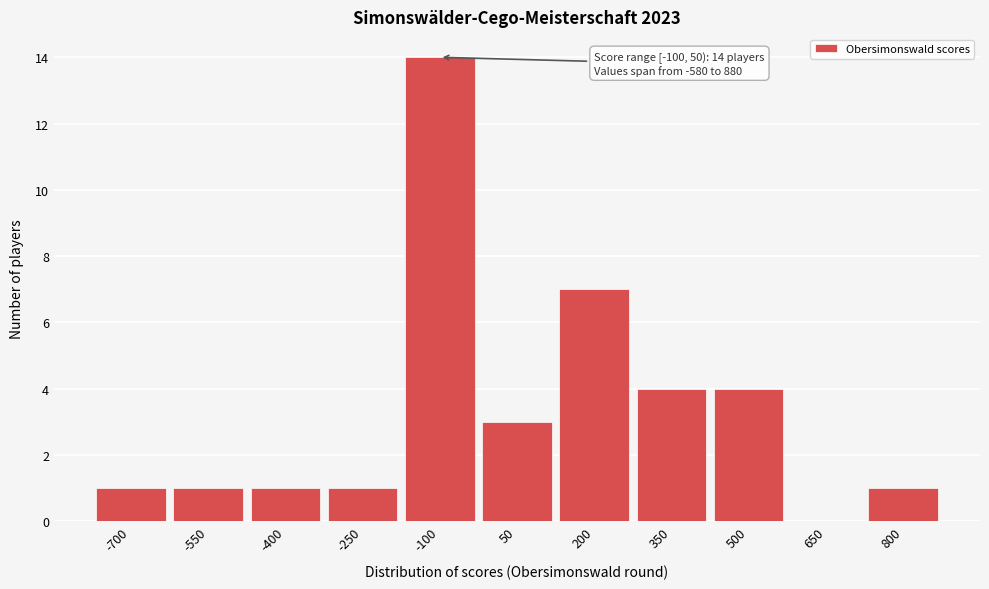

Reading left to right, what are all the values shown in this chart?

-700=1	-550=1	-400=1	-250=1	-100=14	50=3	200=7	350=4	500=4	650=0	800=1